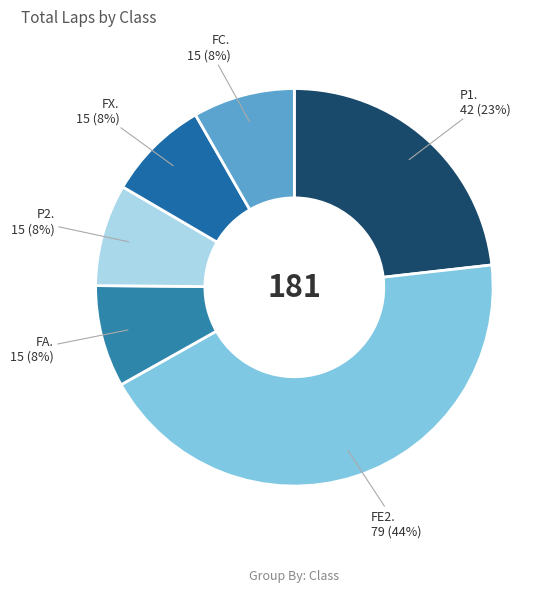

To the nearest percent, what is the average slice percentage?

17%